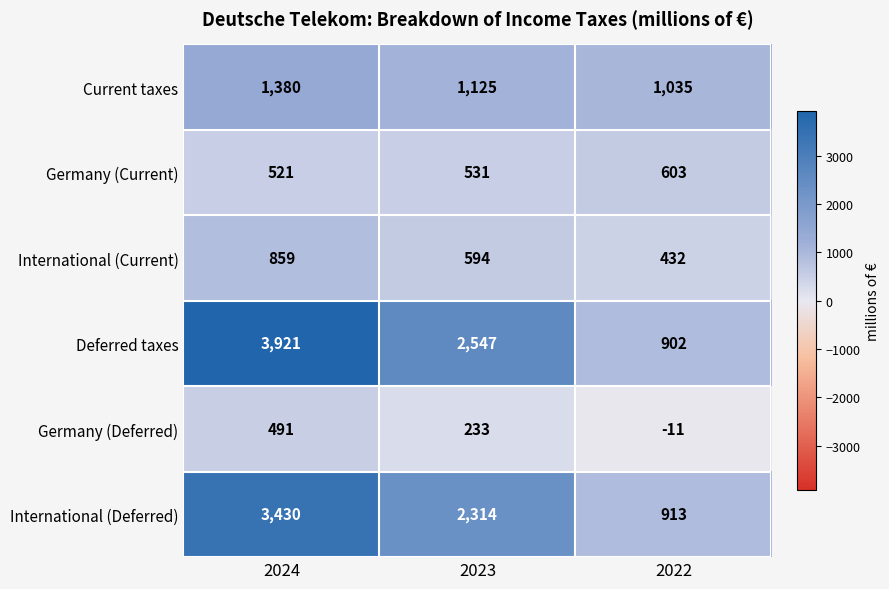

True or false: Current taxes has a value of 1380 at 2024.

True